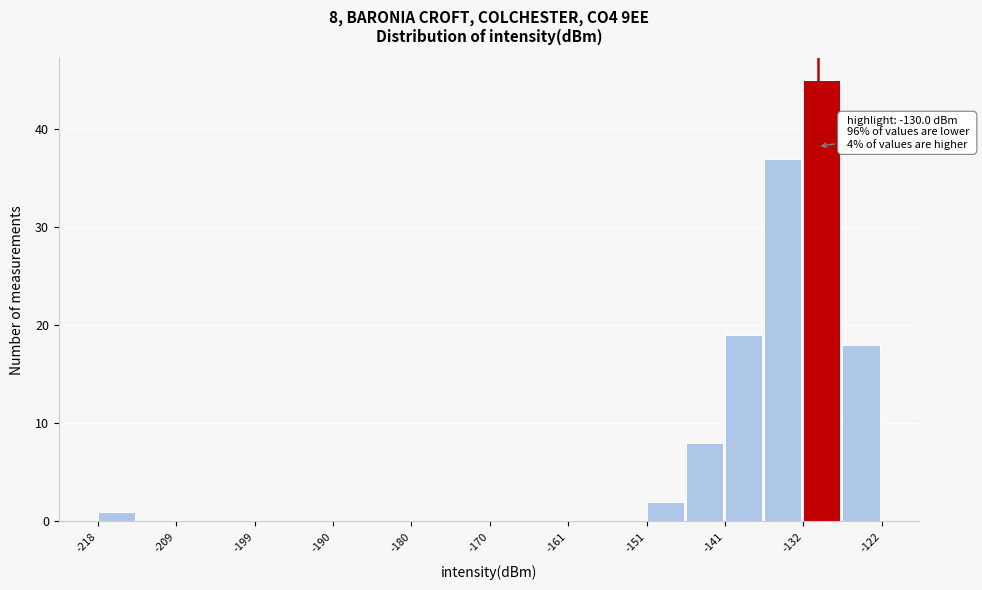

Which range on the x-axis has the tallest bar?

-132 to -127